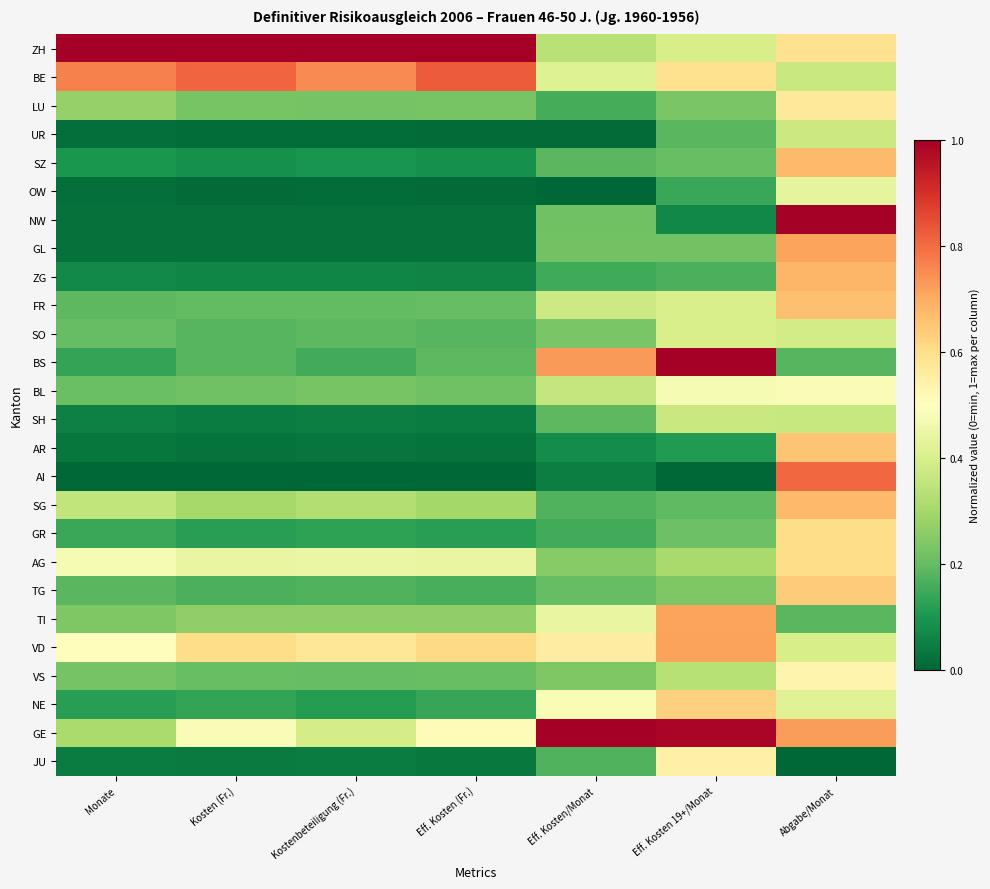

List the series in order of their peak value, lowest first.

SH, UR, SO, OW, BL, VS, JU, LU, AG, GR, NE, TG, AR, FR, SZ, SG, ZG, GL, TI, VD, AI, BE, ZH, NW, BS, GE